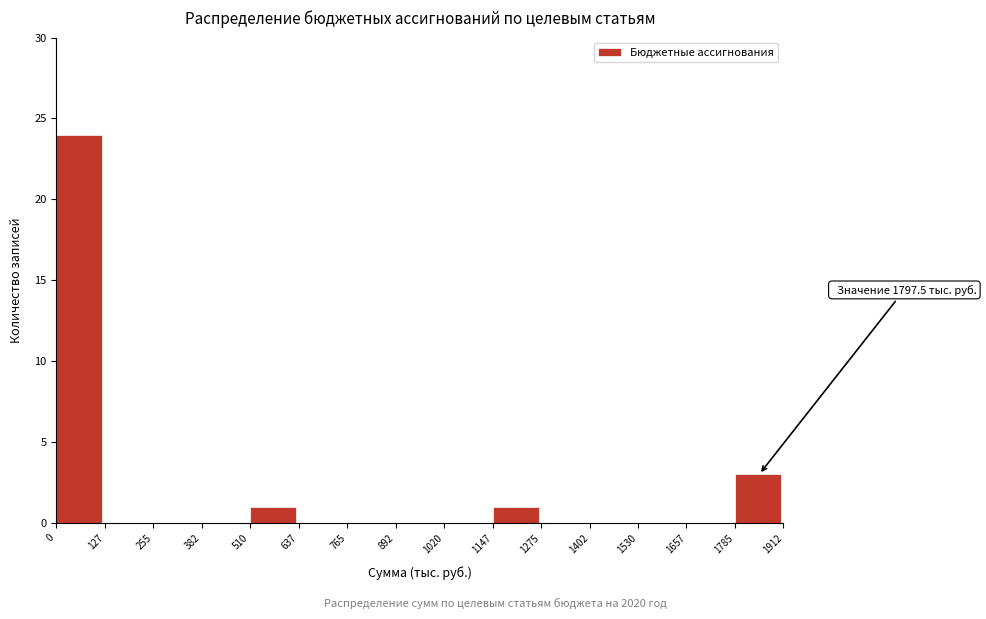

Which range on the x-axis has the tallest bar?

0 to 127